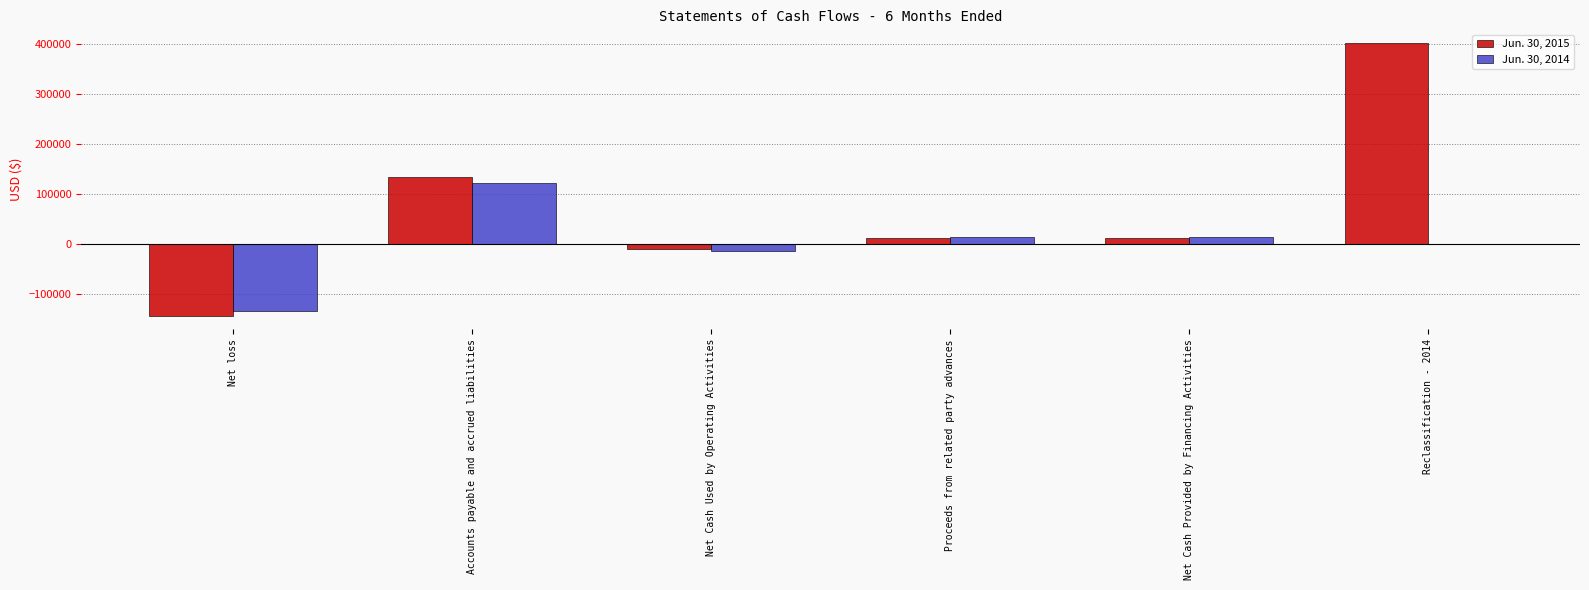

Reading left to right, extract all data points from this chart.

Jun. 30, 2015: Net loss=-144102	Accounts payable and accrued liabilities=133291	Net Cash Used by Operating Activities=-10811	Proceeds from related party advances=10811	Net Cash Provided by Financing Activities=10811	Reclassification - 2014=402500
Jun. 30, 2014: Net loss=-135383	Accounts payable and accrued liabilities=120934	Net Cash Used by Operating Activities=-14449	Proceeds from related party advances=14449	Net Cash Provided by Financing Activities=14449	Reclassification - 2014=0